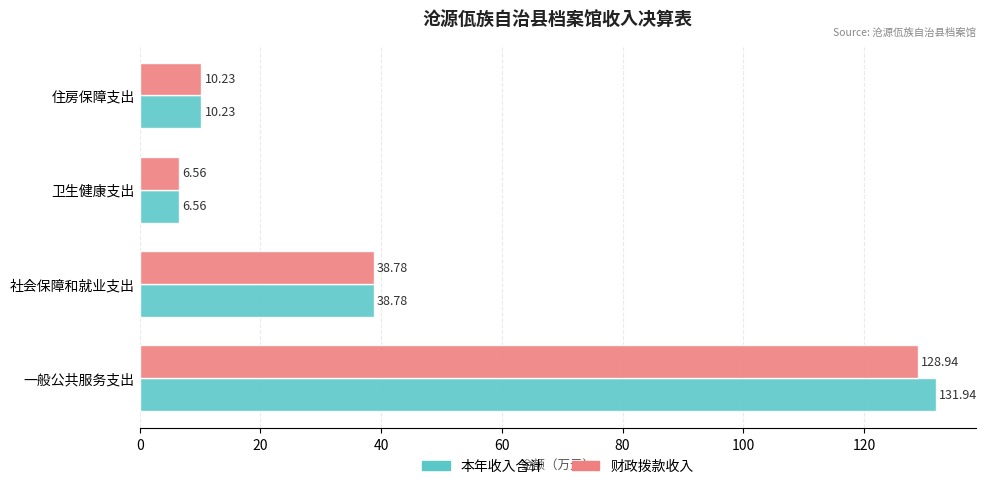

At which category does the chart reach its minimum across all series?

卫生健康支出